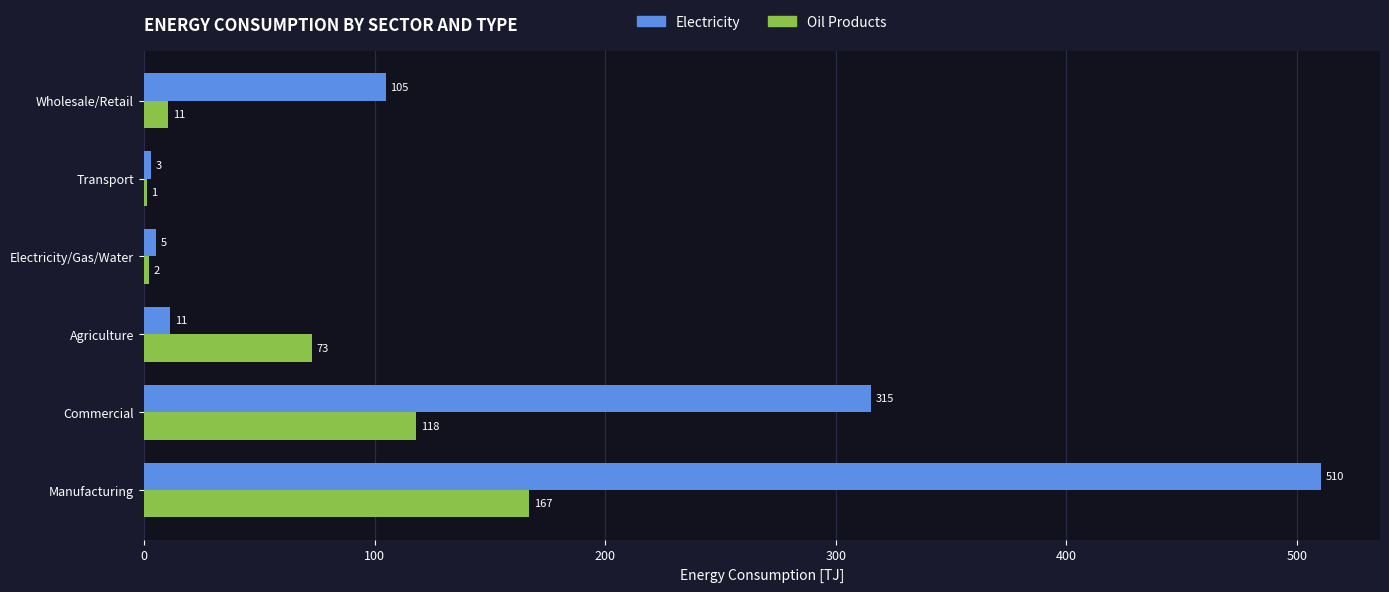

Between Commercial and Agriculture, which series saw the biggest shift?

Electricity